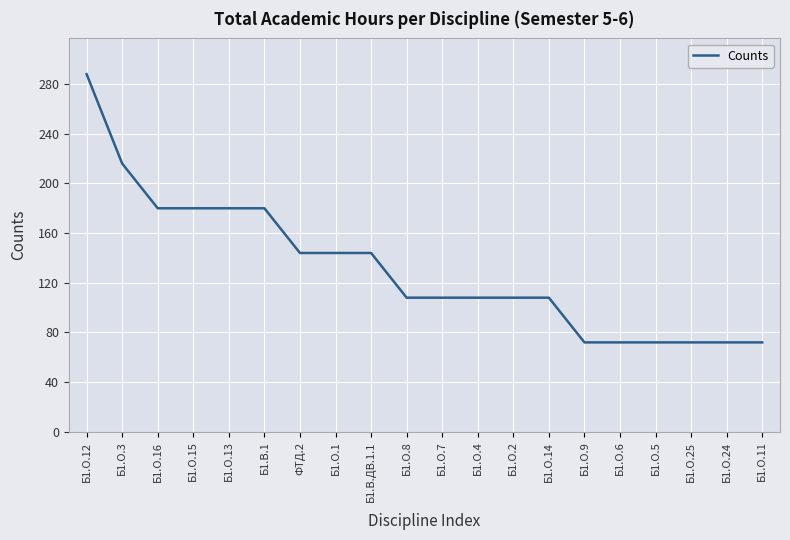

What is the maximum value shown in the chart?

288